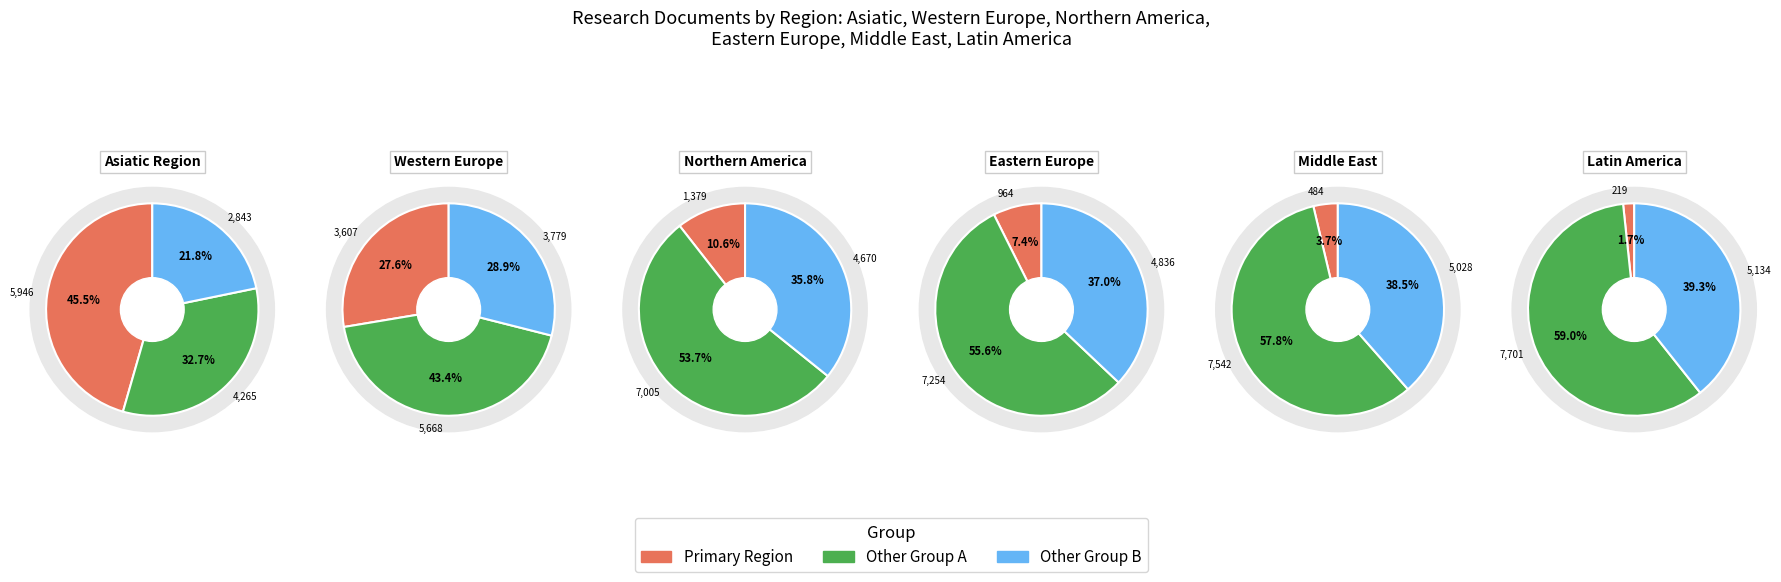

Do 3 and 4 together represent more than half of the pie?

No